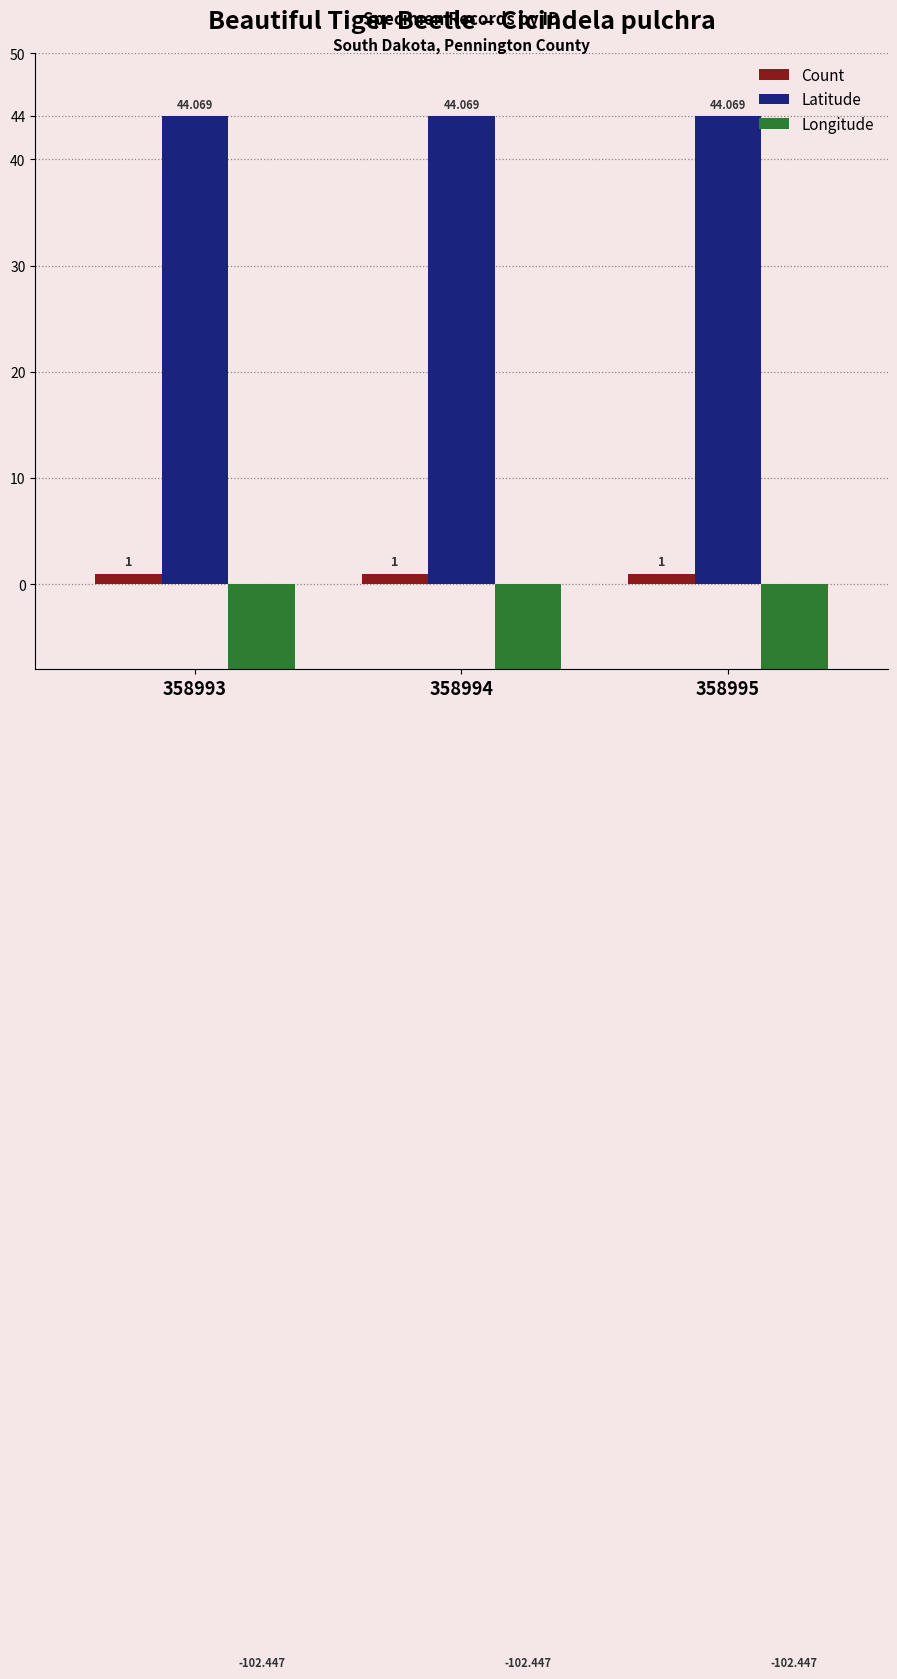

Reading right to left, list all the values displayed in this chart.

Count: 358995=1.0	358994=1.0	358993=1.0
Latitude: 358995=44.1	358994=44.1	358993=44.1
Longitude: 358995=-102.4	358994=-102.4	358993=-102.4